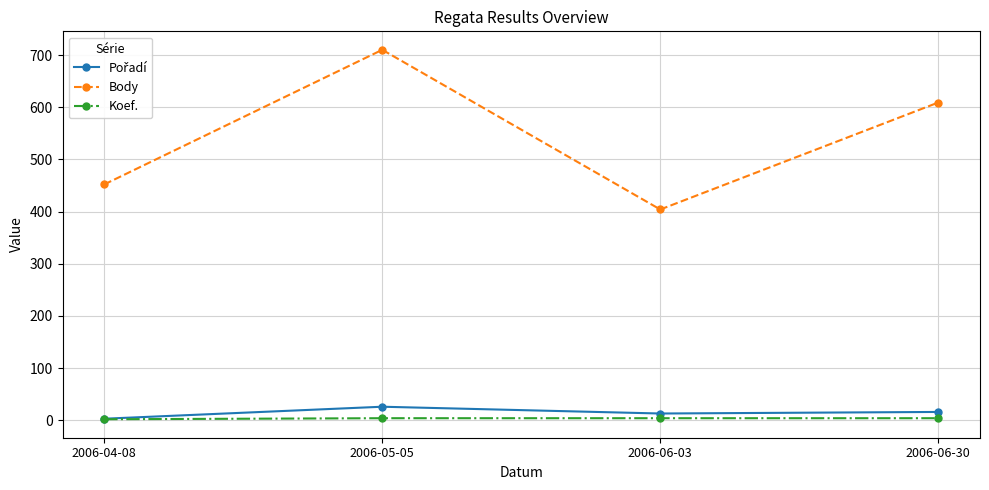

What is the average value of the Body series?

544